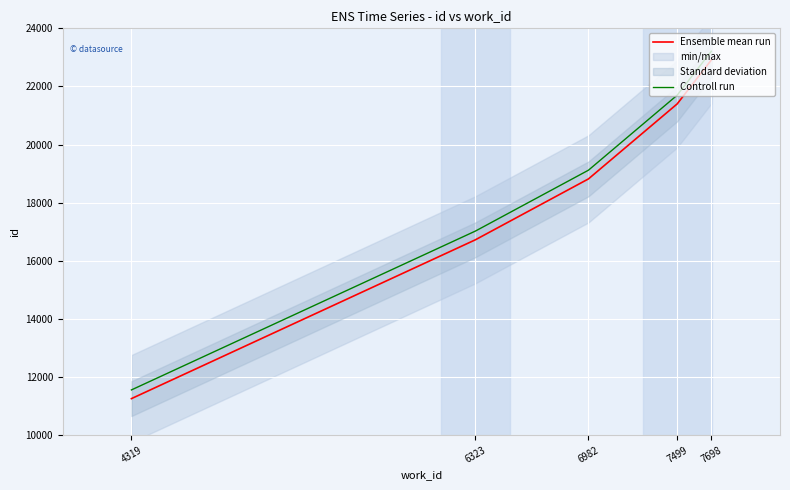

The Ensemble mean run series shows 21400 at 7499. True or false?

True